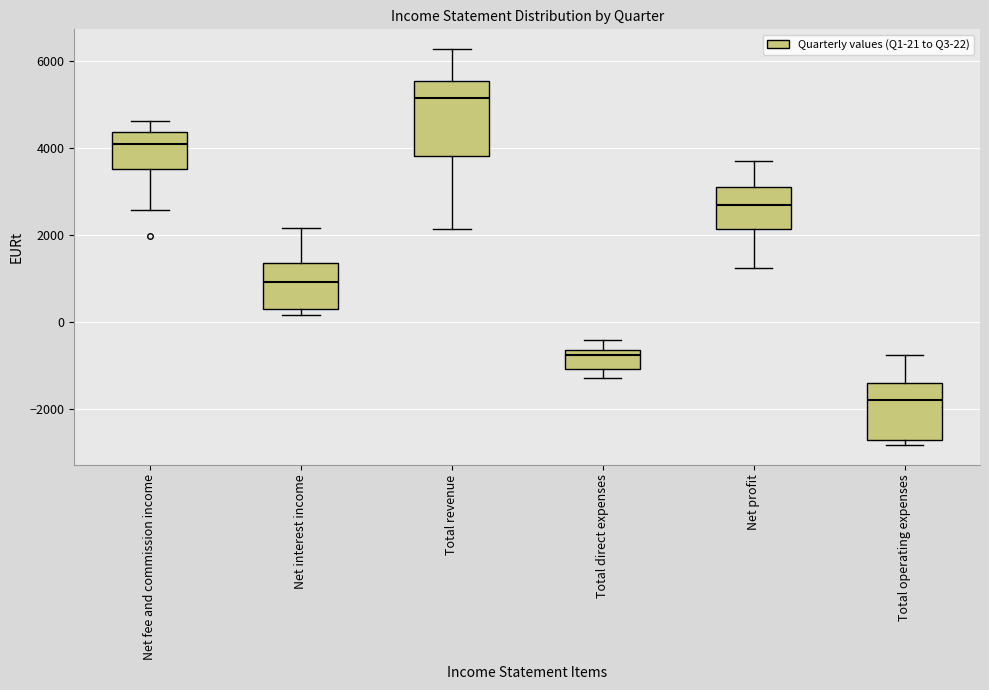

Reading left to right, transcribe this box plot: for each box, give where its median line is, the range the box spans, and where its two whiskers end, as read against the y-axis. The values are not printed on the chart, so give them approximately, as read against the axis.

Net fee and commission income: median 4000, box 3600 to 4400, whiskers 2600 to 4600
Net interest income: median 1000, box 400 to 1400, whiskers 200 to 2200
Total revenue: median 5200, box 3800 to 5600, whiskers 2200 to 6200
Total direct expenses: median -800, box -1000 to -600, whiskers -1200 to -400
Net profit: median 2600, box 2200 to 3200, whiskers 1200 to 3600
Total operating expenses: median -1800, box -2800 to -1400, whiskers -2800 (just below the box's lower edge) to -800